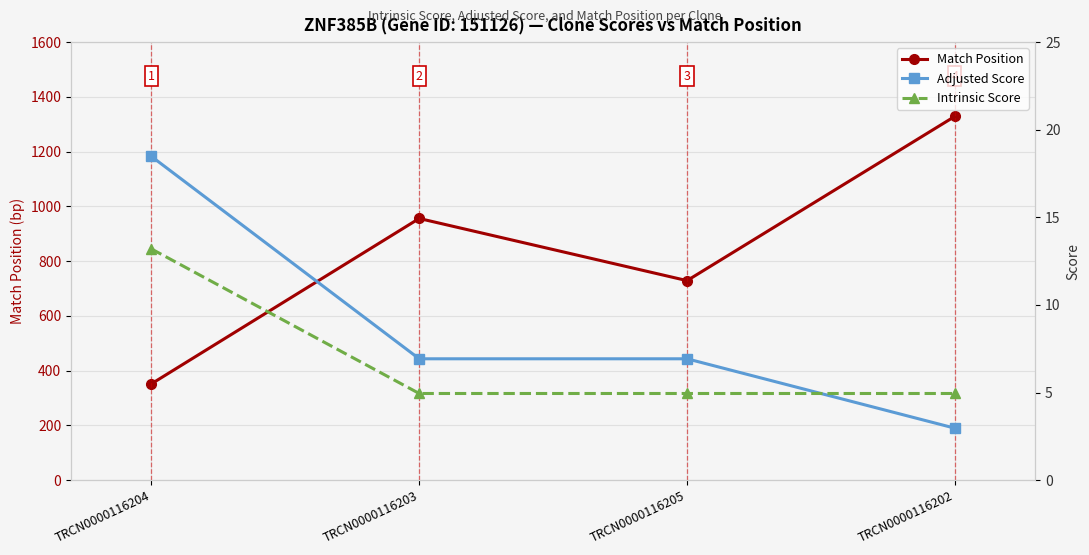

True or false: Match Position and Intrinsic Score intersect in this chart.

False